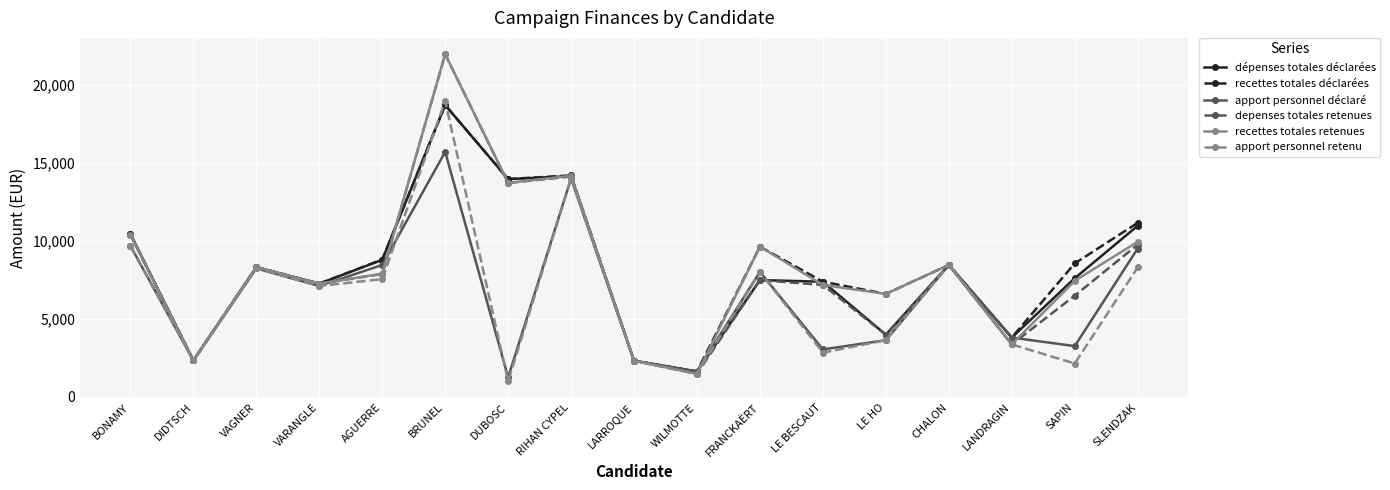

Which category has the highest value in the apport personnel retenu series?

BRUNEL